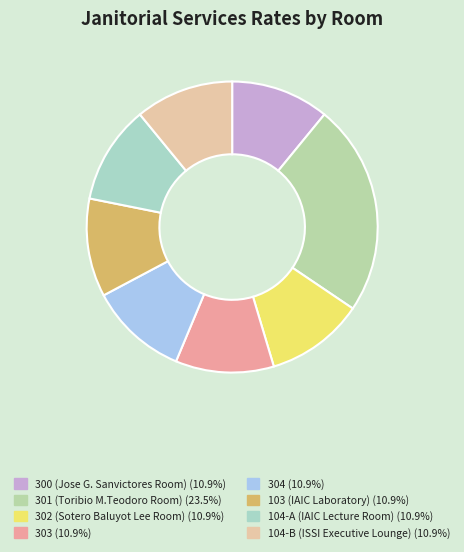

Is there any slice that represents more than half of the pie?

No